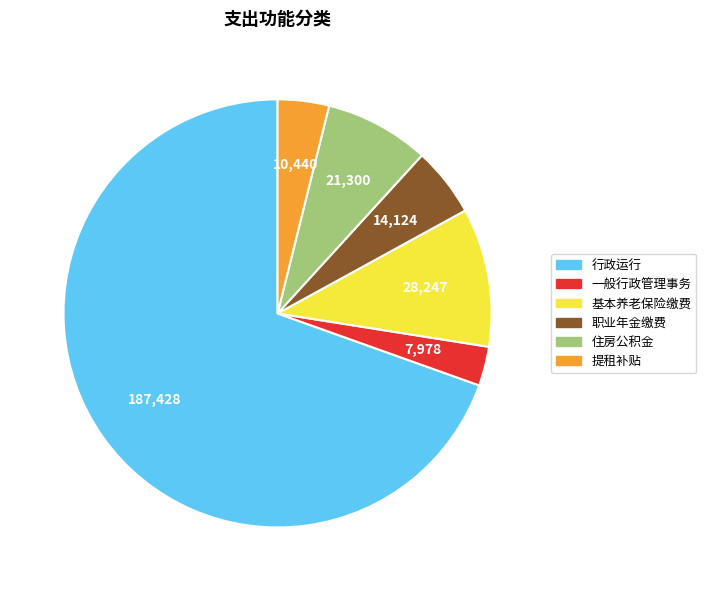

Count the number of slices in the pie.

6